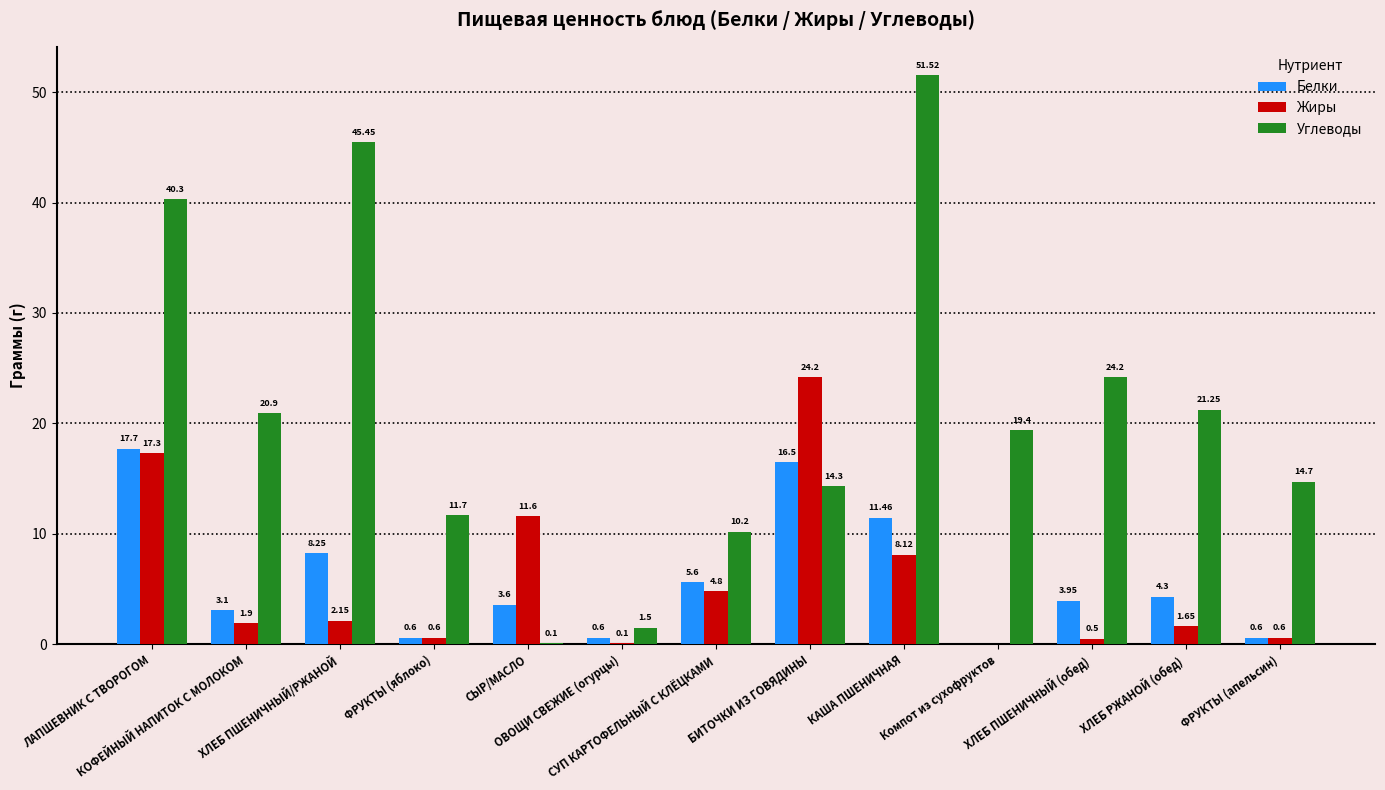

What are all the series names shown in the legend?

Белки, Жиры, Углеводы